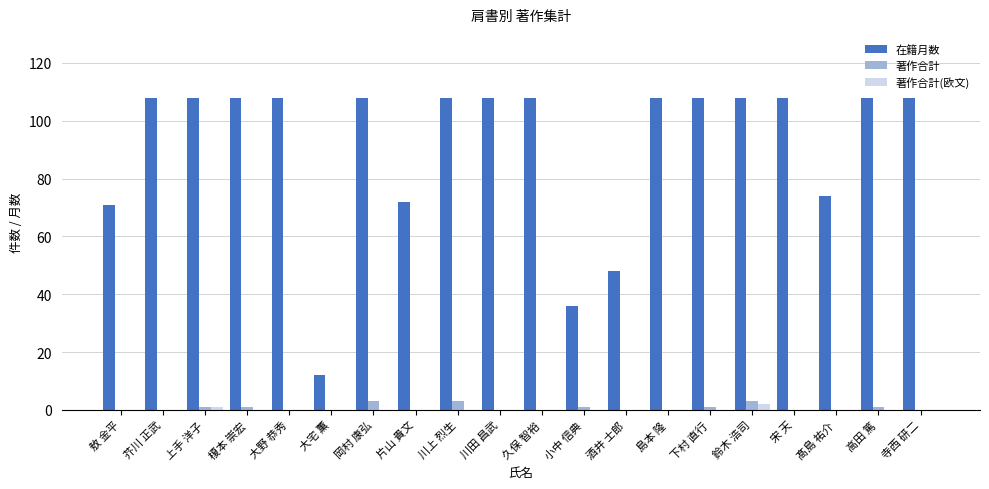

The 在籍月数 series shows 72 at 片山 貴文. True or false?

True